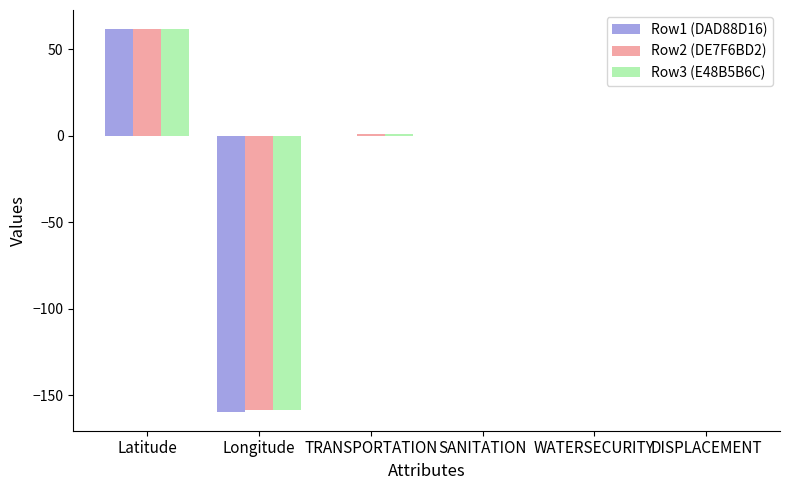

Reading left to right, extract all data points from this chart.

Row1 (DAD88D16): 61.6	-159.5	0.0	0.0	0.0	0.0
Row2 (DE7F6BD2): 61.5	-158.6	1.0	0.0	0.0	0.0
Row3 (E48B5B6C): 61.5	-158.6	1.0	0.0	0.0	0.0